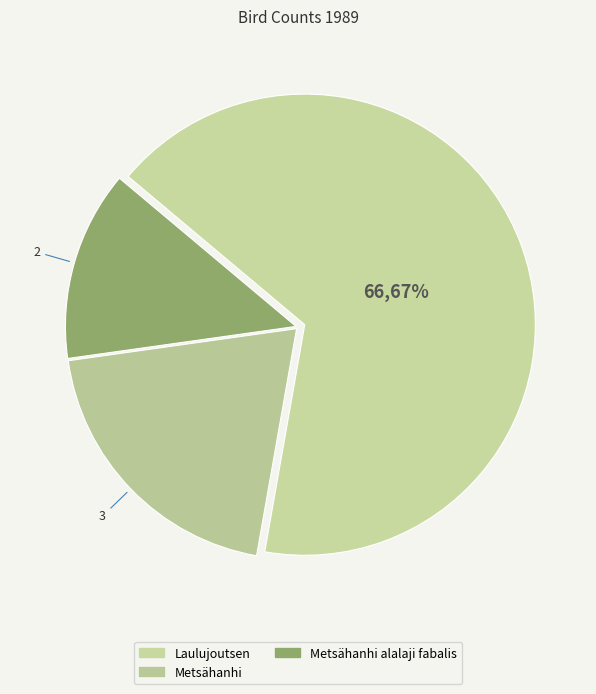

How many segments does this pie chart have?

3